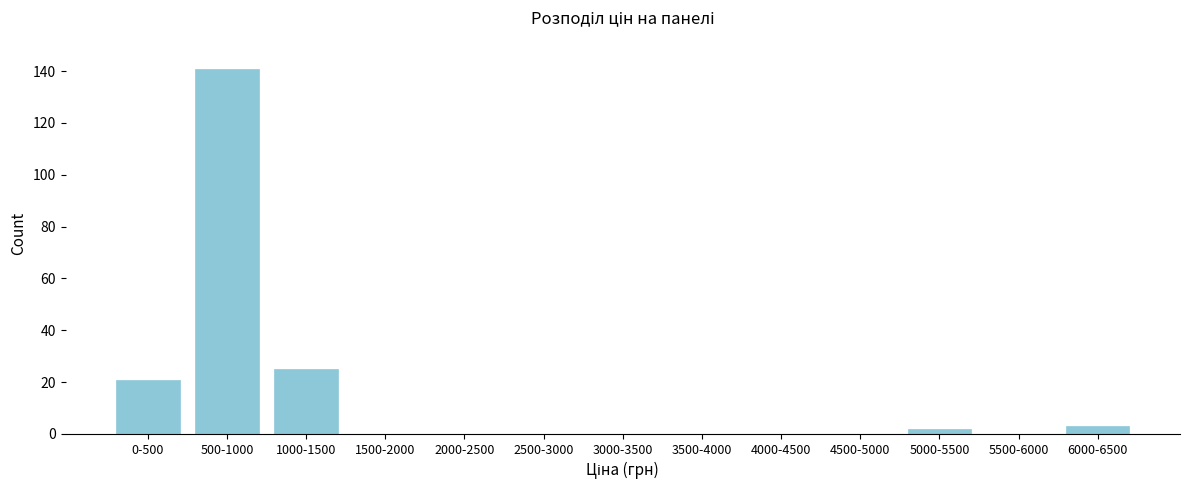

Reading right to left, what are all the values shown in this chart?

6000-6500=3	5500-6000=0	5000-5500=2	4500-5000=0	4000-4500=0	3500-4000=0	3000-3500=0	2500-3000=0	2000-2500=0	1500-2000=0	1000-1500=25	500-1000=141	0-500=21